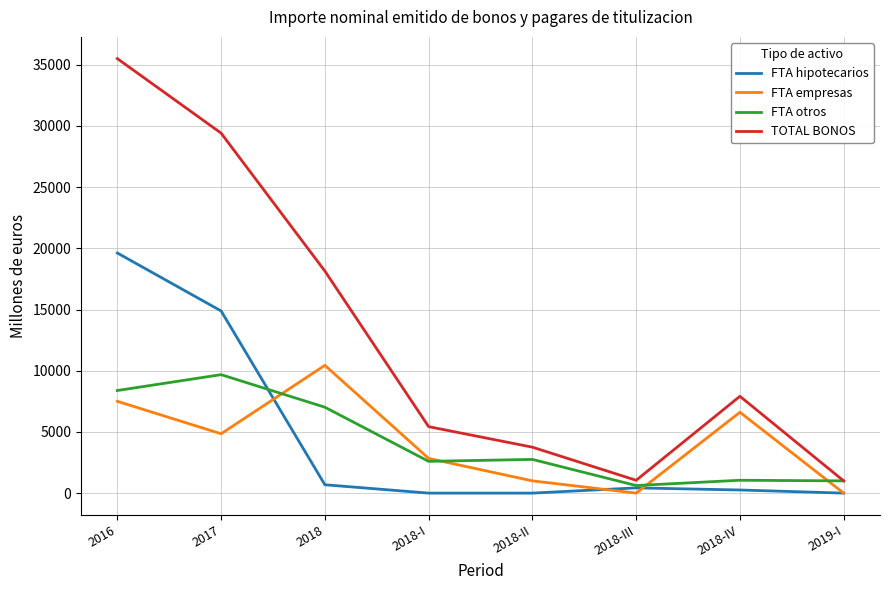

Between 2018-II and 2018-IV, which series saw the biggest shift?

FTA empresas